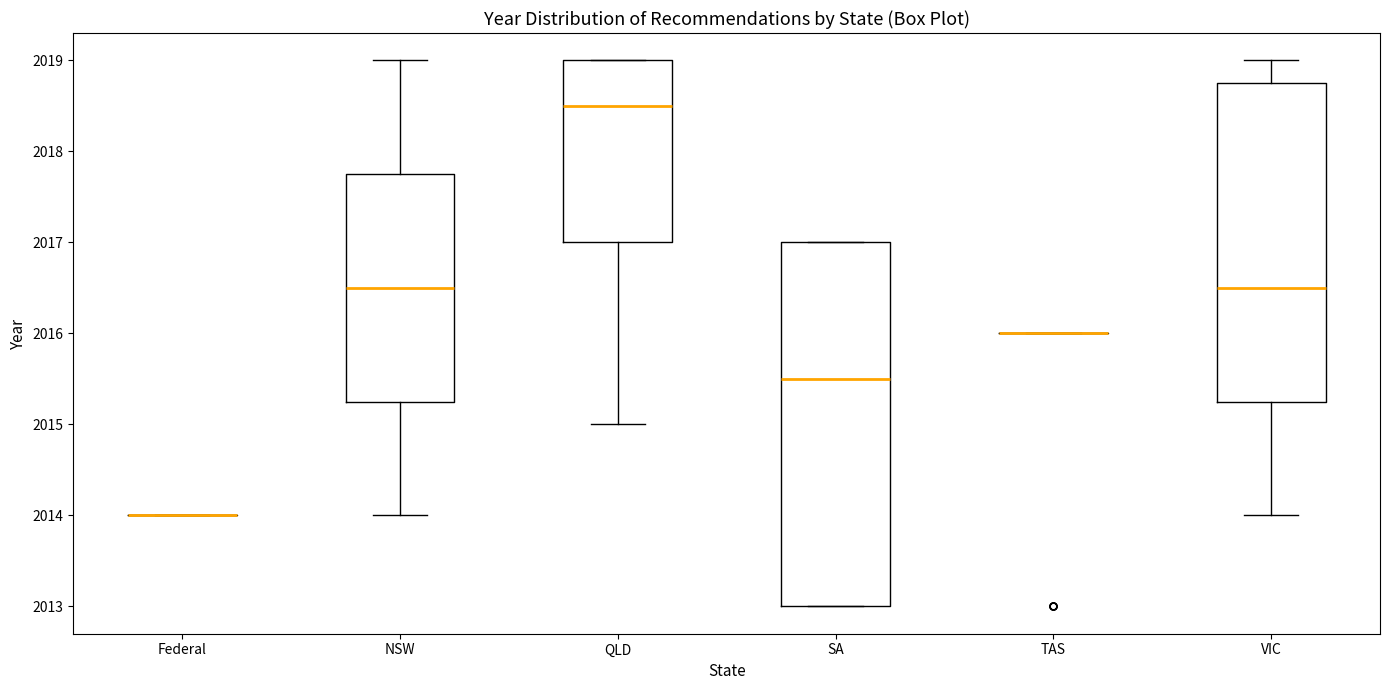

Reading left to right, read every box against the y-axis: the position of its median line, the range the box covers, and the ends of its whiskers. The values are not printed on the chart, so give them approximately, as read against the axis.

Federal: box collapsed to a line at 2014.0, whiskers 2014.0 to 2014.0
NSW: median 2016.5, box 2015.3 to 2017.8, whiskers 2014.0 to 2019.0
QLD: median 2018.5, box 2017.0 to 2019.0, whiskers 2015.0 to 2019.0
SA: median 2015.5, box 2013.0 to 2017.0, whiskers 2013.0 to 2017.0
TAS: box collapsed to a line at 2016.0, whiskers 2016.0 to 2016.0
VIC: median 2016.5, box 2015.3 to 2018.8, whiskers 2014.0 to 2019.0